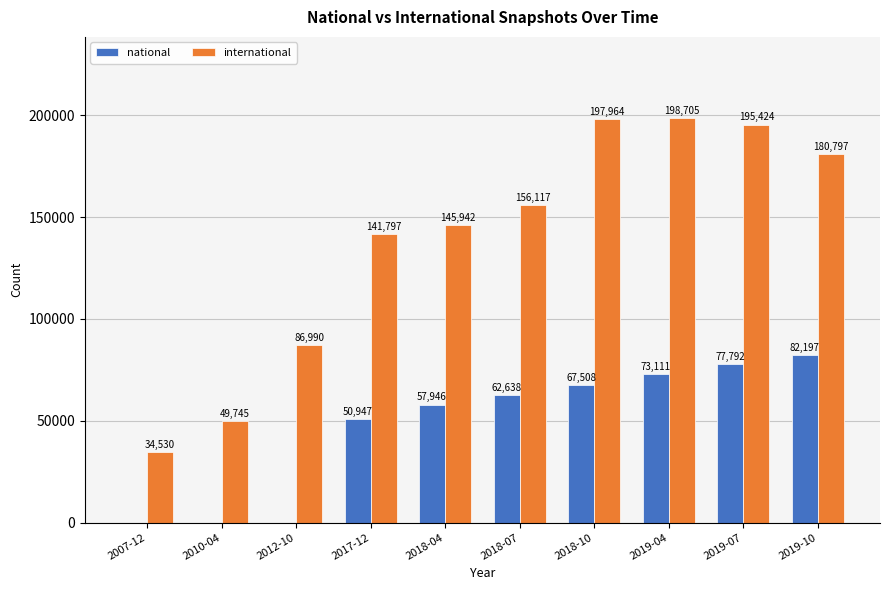

Reading right to left, list all the values displayed in this chart.

national: 82197	77792	73111	67508	62638	57946	50947	0	0	0
international: 180797	195424	198705	197964	156117	145942	141797	86990	49745	34530